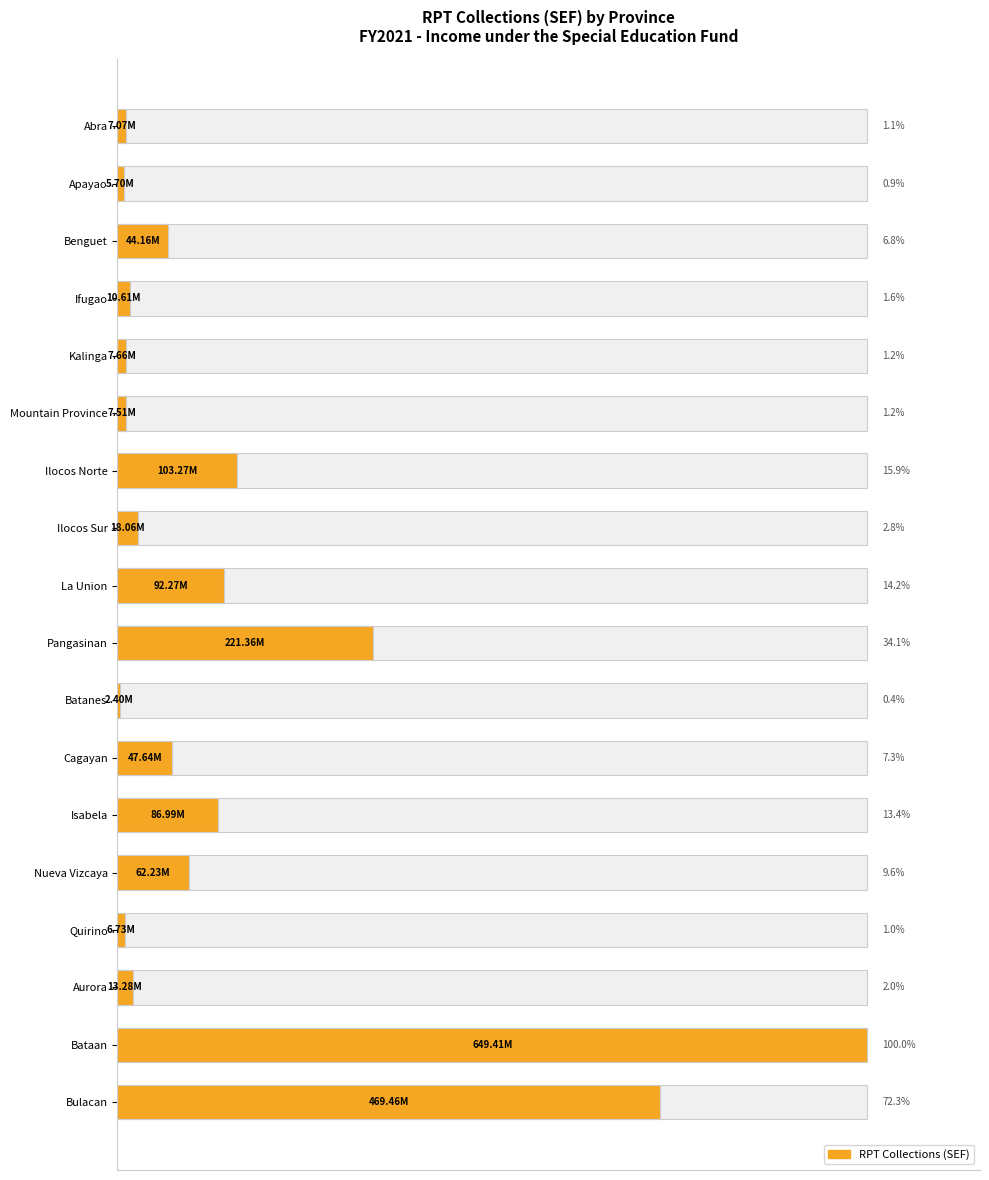

Approximately how many times larger is the value at Cagayan compared to Bataan?

0.1